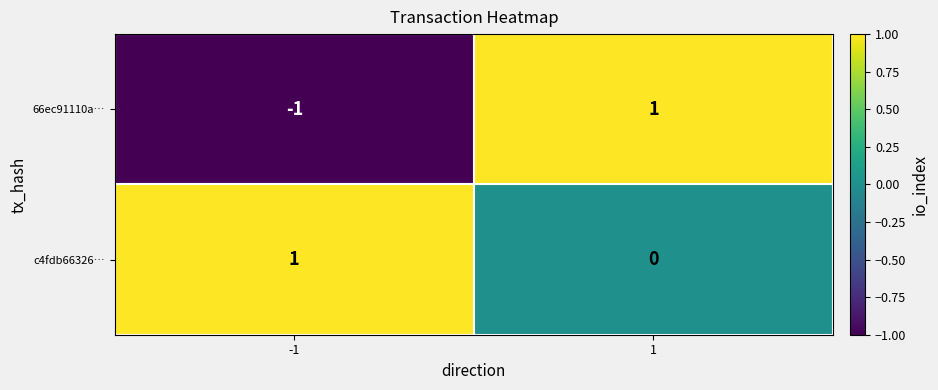

Rank the categories by 66ec91110a… value from lowest to highest.

-1, 1